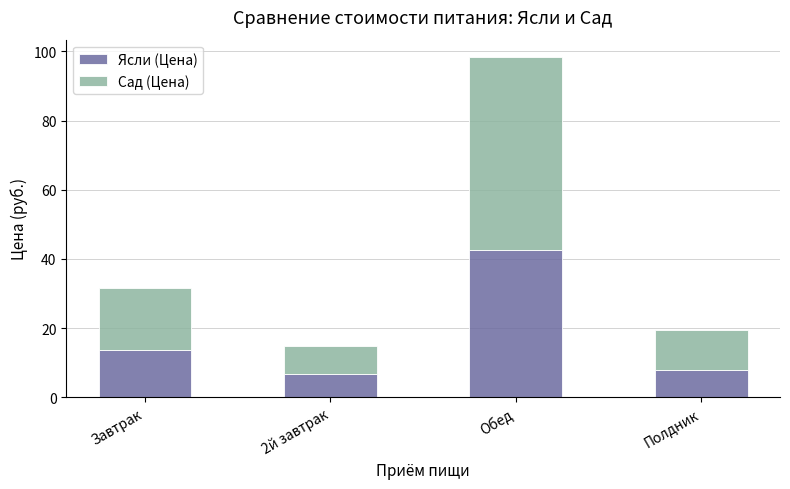

At which category is the sum across all series the highest?

Обед